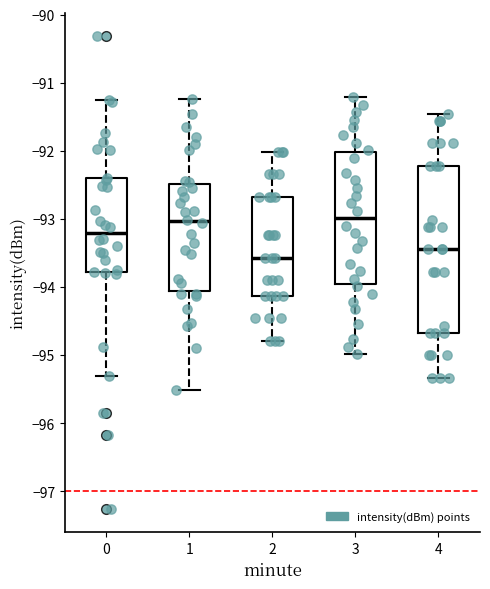

Comparing the boxes themselves (not the whiskers), which one is the tallest?

4